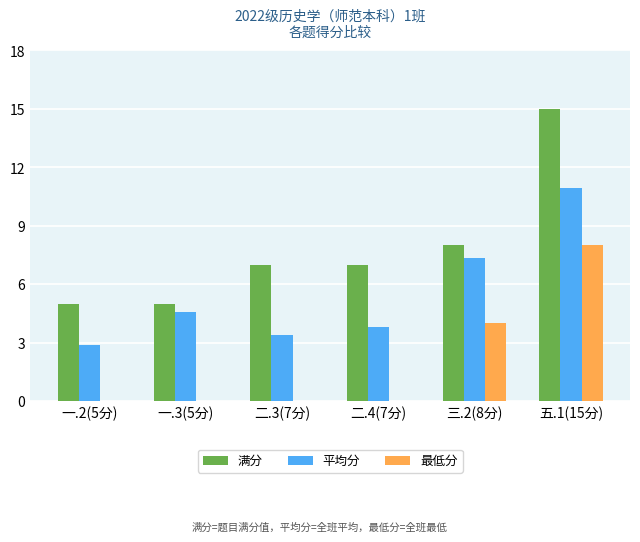

What is the sum of all 平均分 values?

33.0